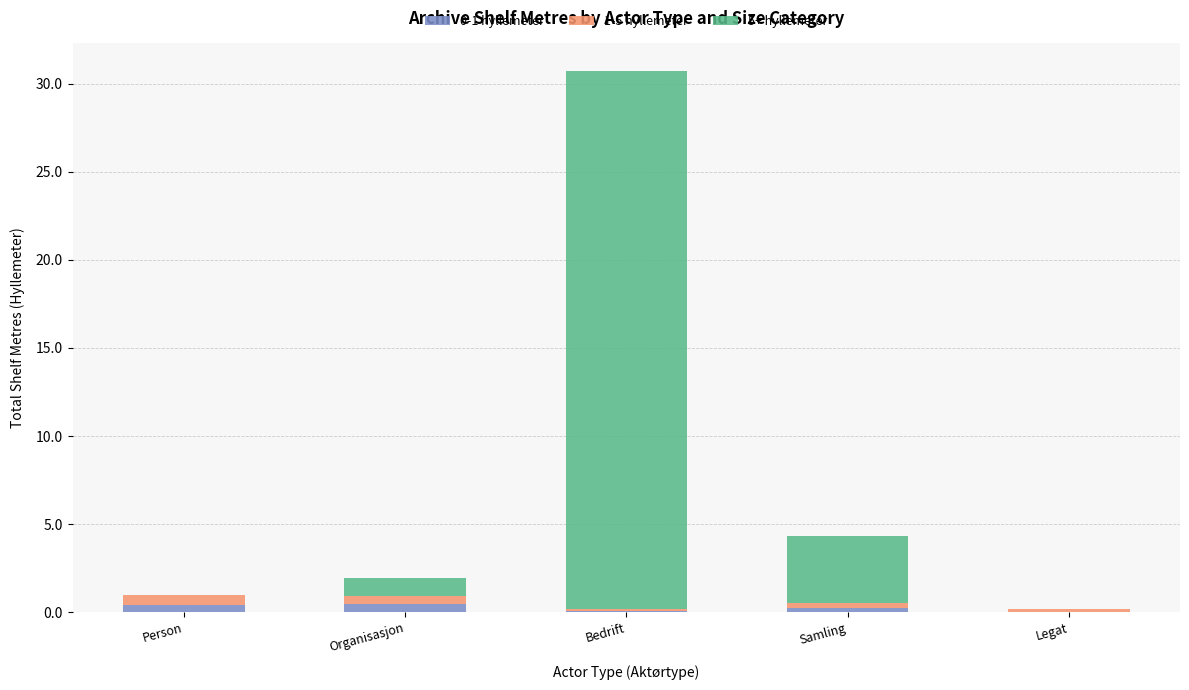

At which category is the sum across all series the highest?

Bedrift